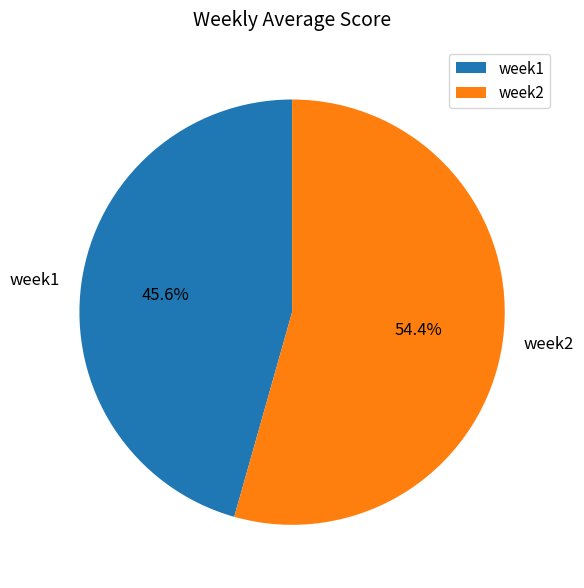

What percentage is the week2 slice, to the nearest percent?

54%